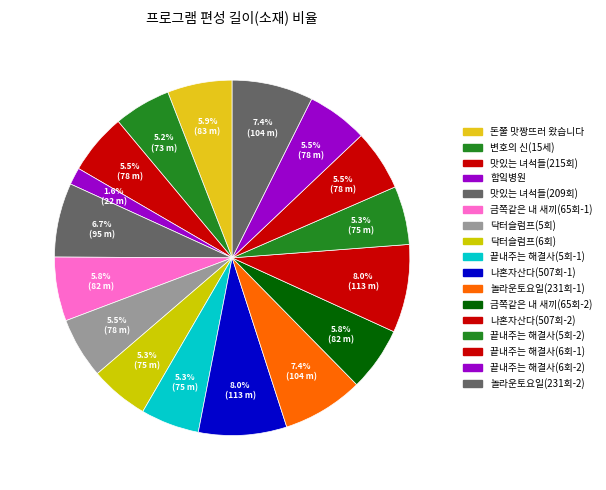

To the nearest percent, what portion does 맛있는 녀석들(215회) represent?

6%